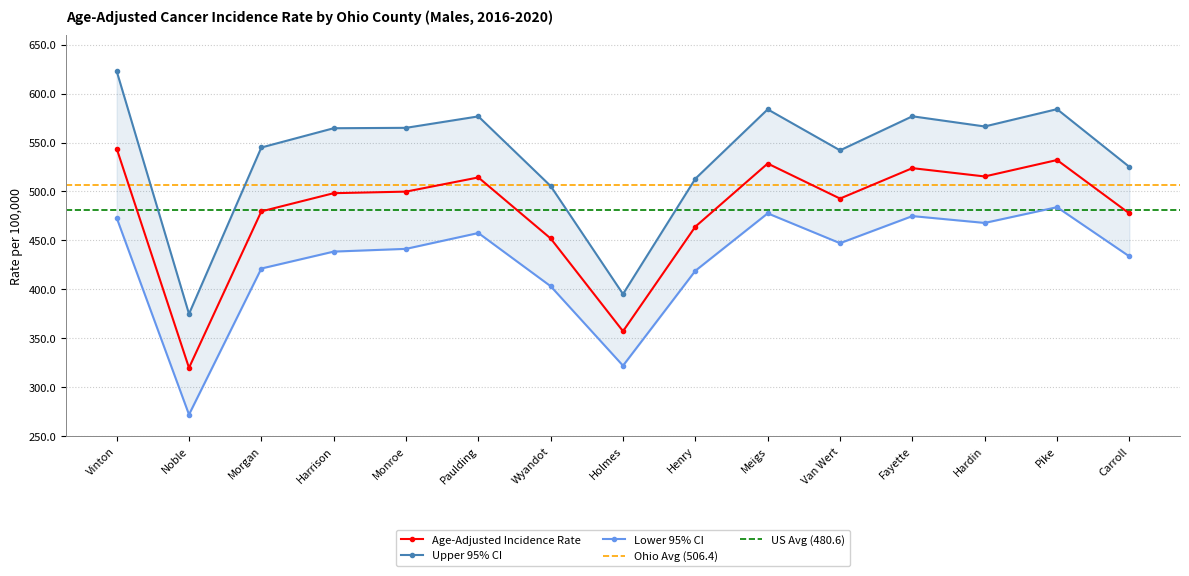

True or false: Lower 95% CI and Age-Adjusted Incidence Rate intersect in this chart.

False